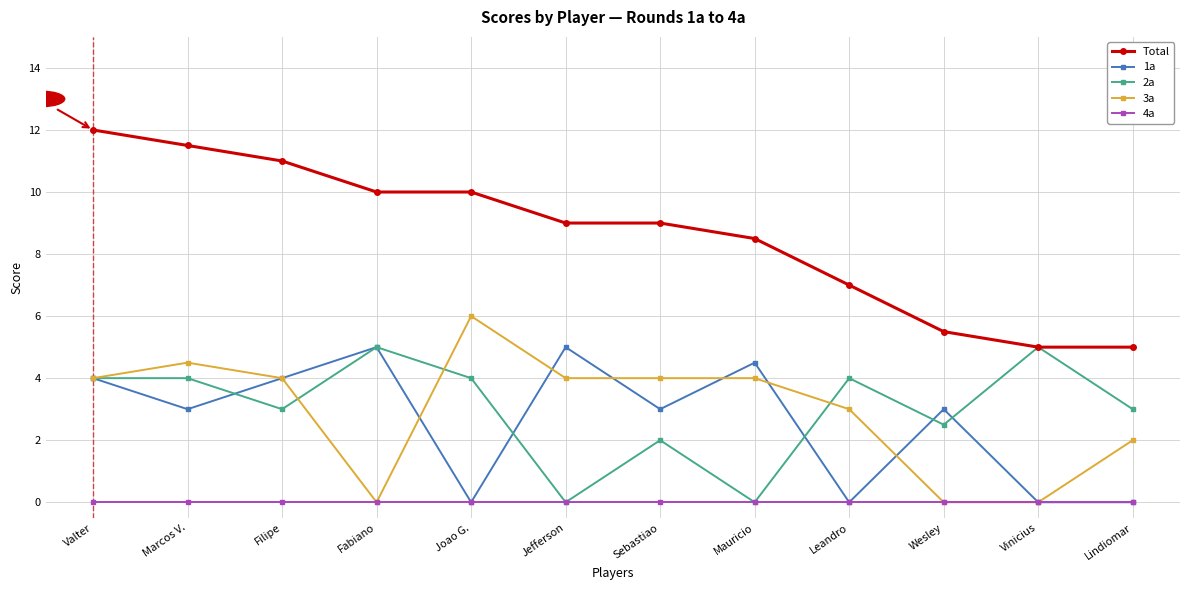

At which category is the sum across all series the highest?

Valter